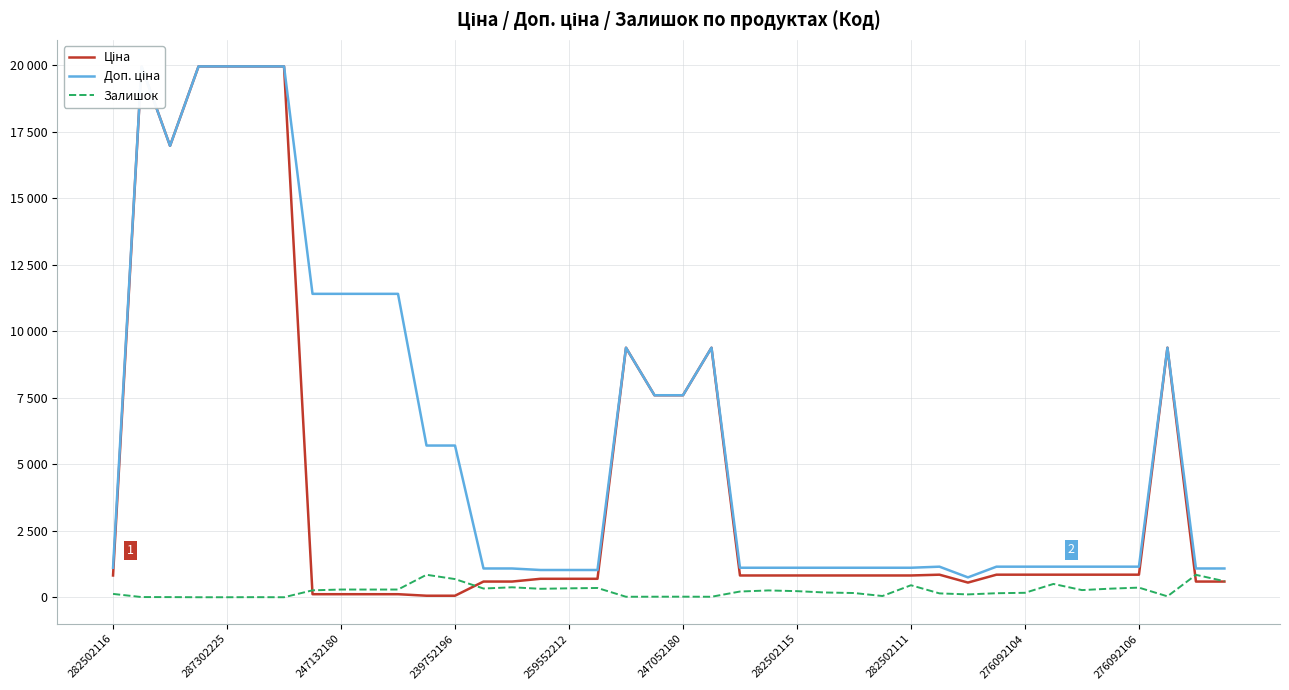

What is the total value across all series at 23?

2183.7